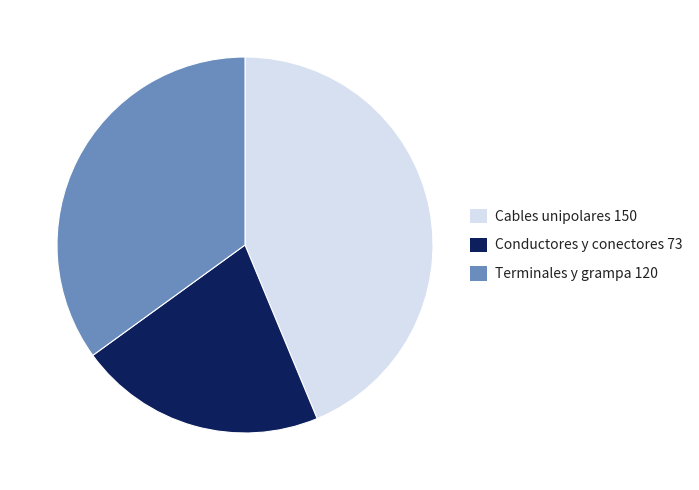

Does any single category account for the majority?

No